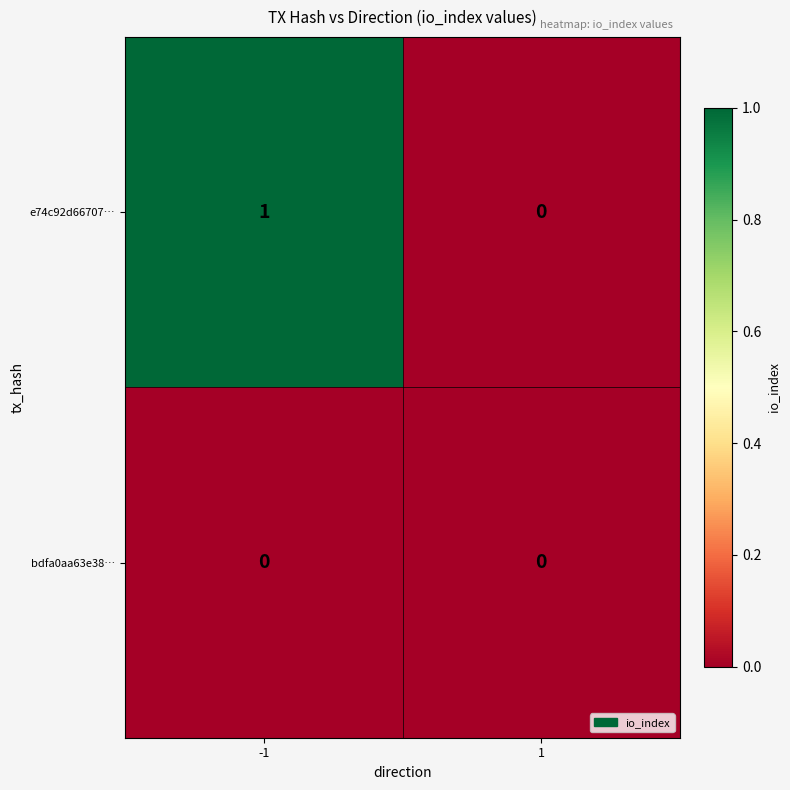

Is it true that e74c92d66707… equals 1 at -1?

True